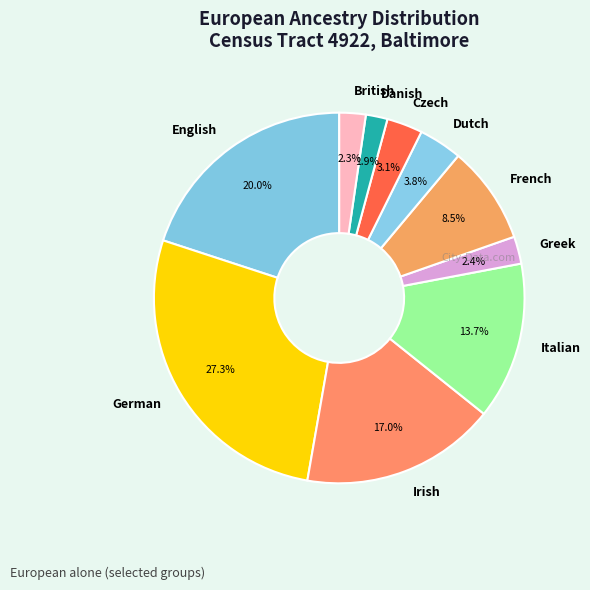

What portion of the pie excludes Danish?

98.1%